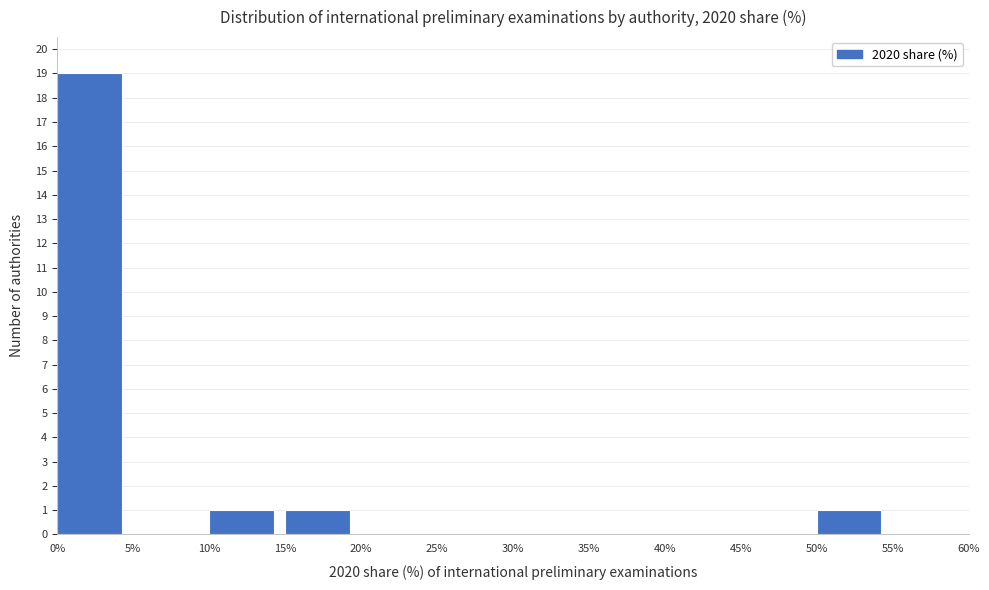

Reading left to right, list every bar in this chart as the range it spans on the x-axis followed by its height. The values are not printed on the chart, so give them approximately, as read against the axis.

0% to 5%: 19
5% to 10%: 0
10% to 15%: 1
15% to 20%: 1
20% to 25%: 0
25% to 30%: 0
30% to 35%: 0
35% to 40%: 0
40% to 45%: 0
45% to 50%: 0
50% to 55%: 1
55% to 60%: 0